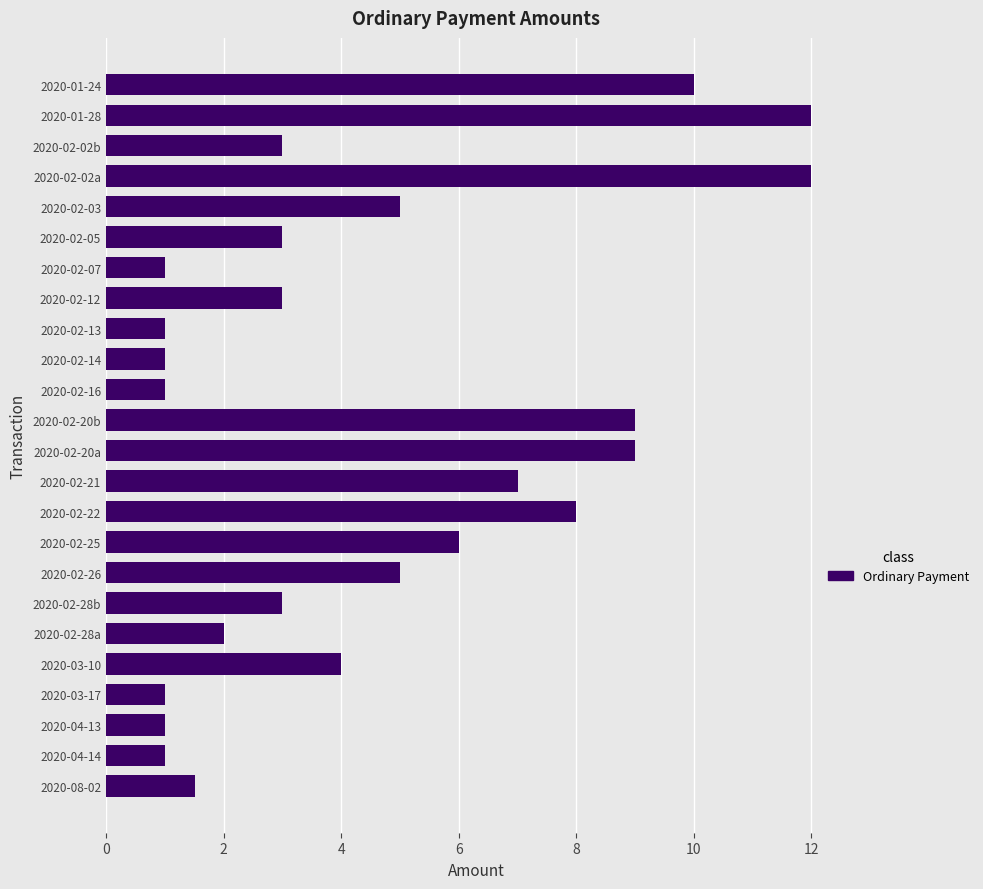

The value at 2020-03-10 is 1.1. True or false?

False